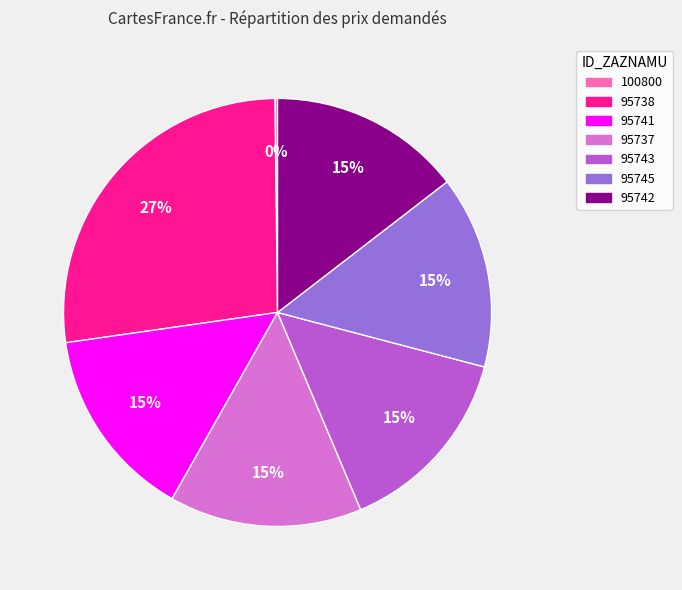

Combined, do 95742 and 95738 account for over 50%?

No